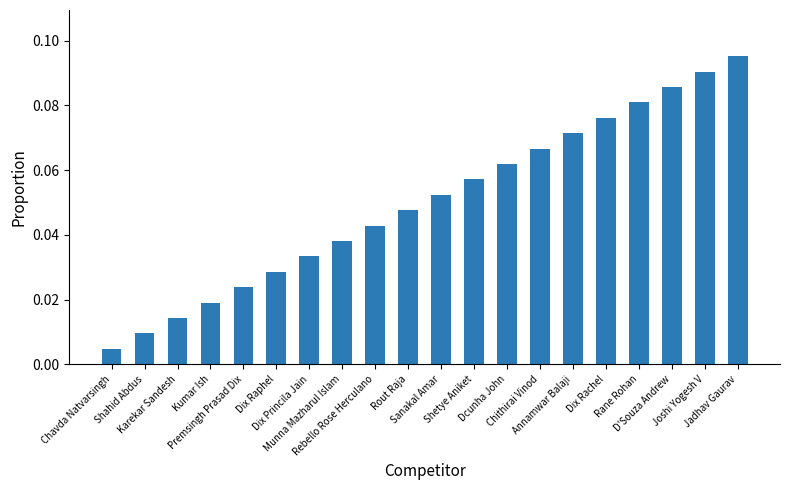

List the labels in order of value, smallest first.

Chavda Natvarsingh, Shahid Abdus, Karekar Sandesh, Kumar Ish, Premsingh Prasad Dix, Dix Raphel, Dix Princila Jain, Munna Mazharul Islam, Rebello Rose Herculano, Rout Raja, Sanakal Amar, Shetye Aniket, Dcunha John, Chithirai Vinod, Annamwar Balaji, Dix Rachel, Rane Rohan, D'Souza Andrew, Joshi Yogesh V, Jadhav Gaurav